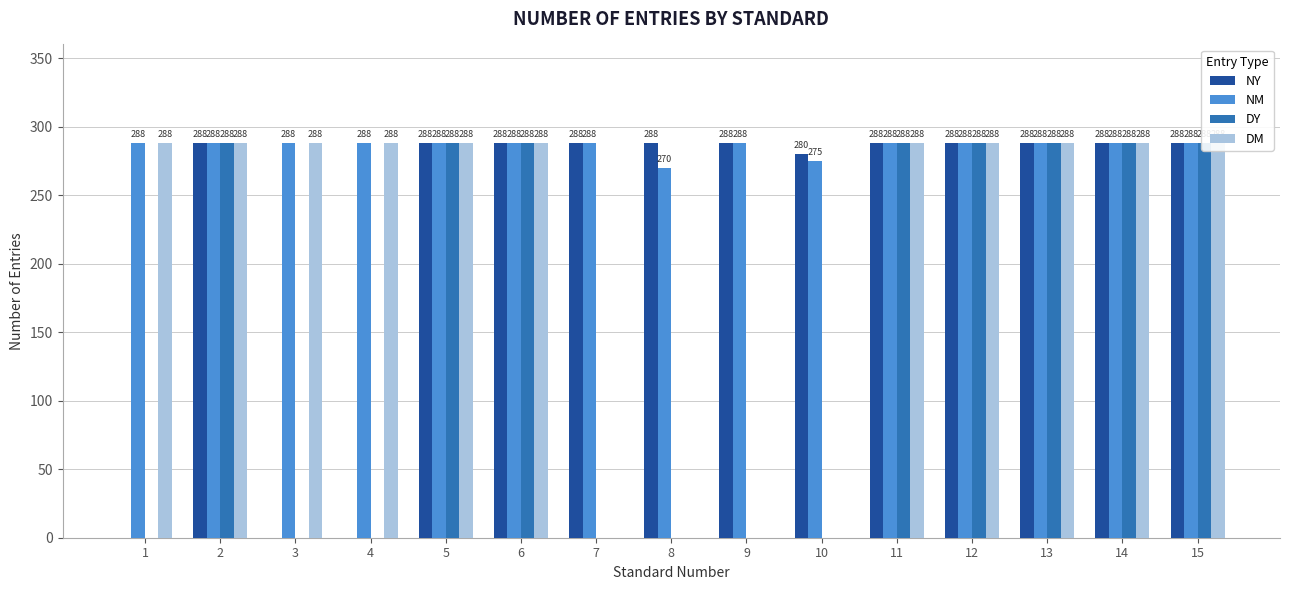

Which series has the largest total across all categories?

NM